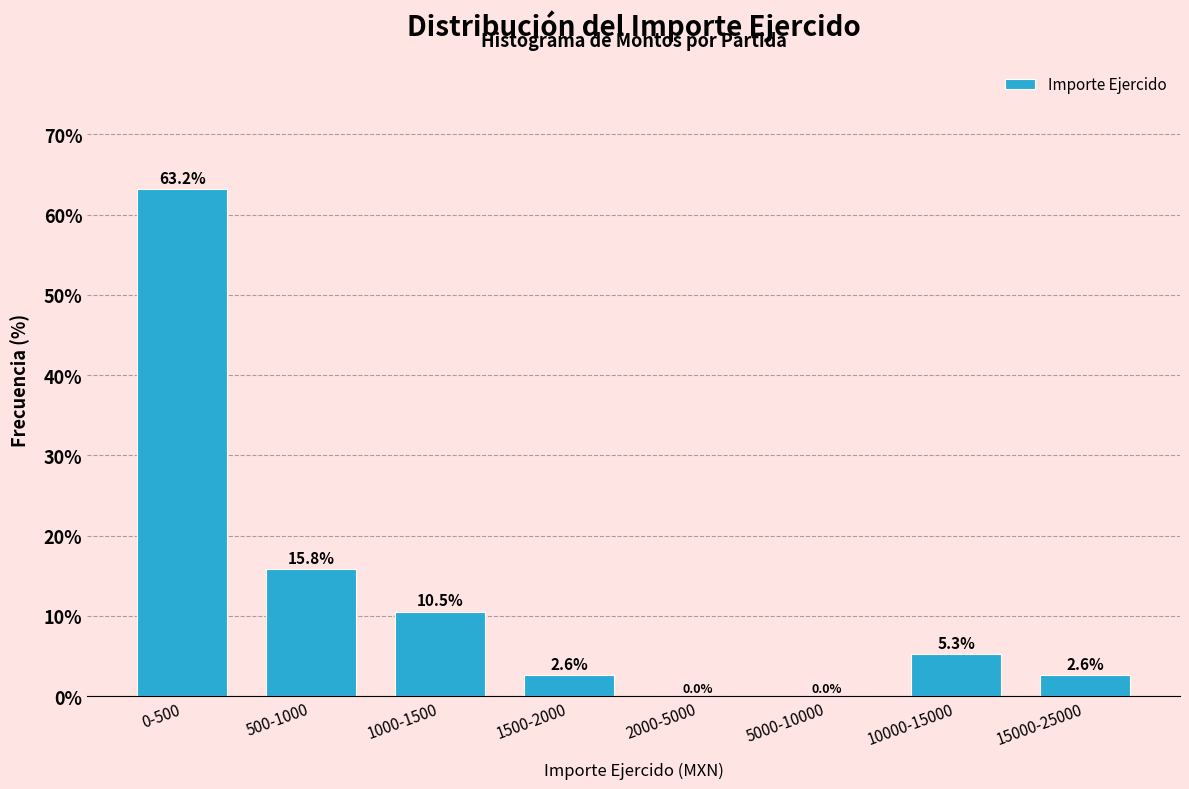

Reading left to right, list all the values displayed in this chart.

0-500=63.2	500-1000=15.8	1000-1500=10.5	1500-2000=2.6	2000-5000=0.0	5000-10000=0.0	10000-15000=5.3	15000-25000=2.6